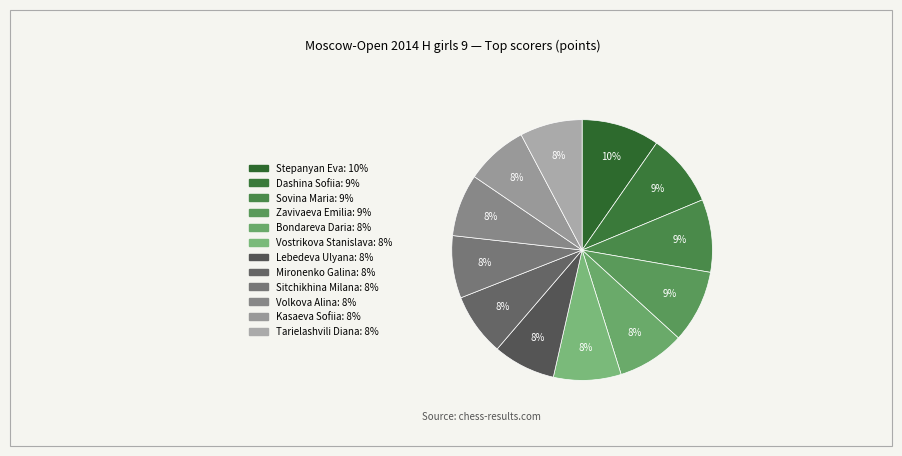

To the nearest percent, what is the average slice percentage?

8%